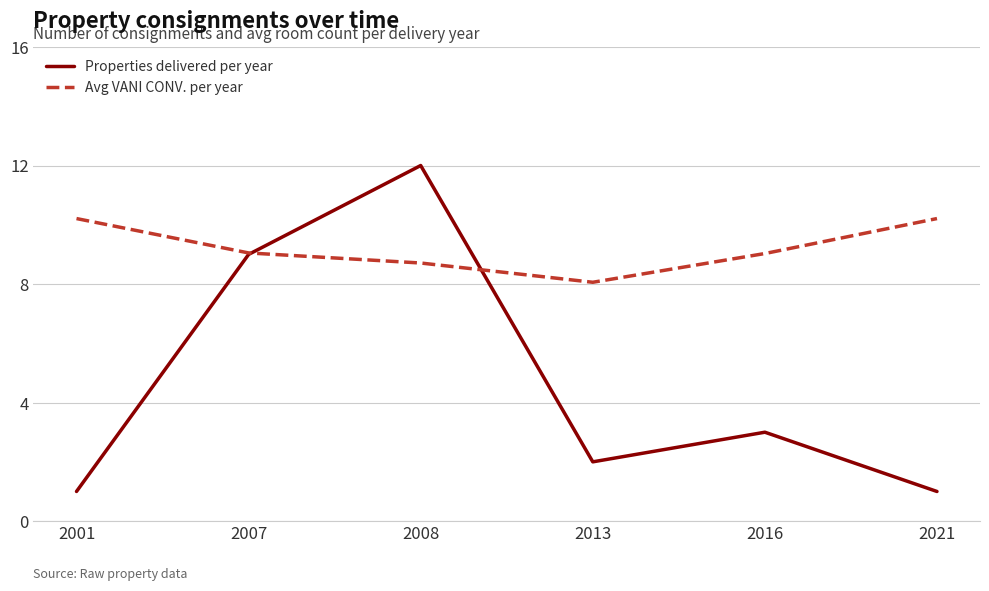

The value of Properties delivered per year at 2008 is 12.0. True or false?

True